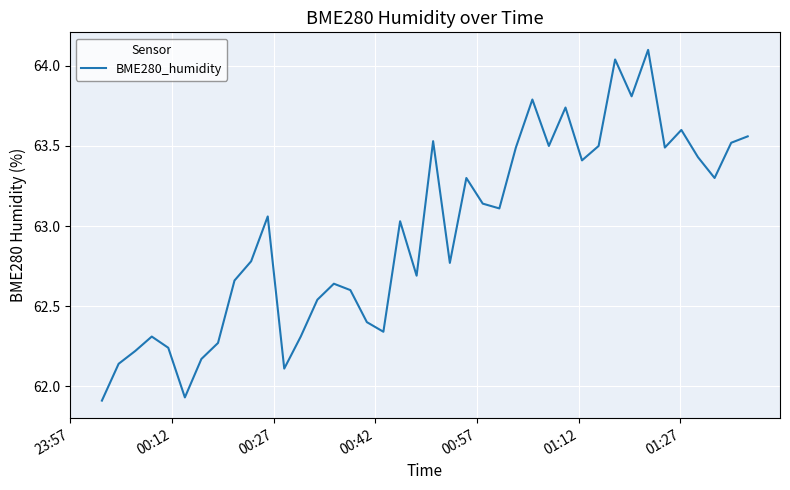

What is the difference between the maximum and minimum values?

2.2